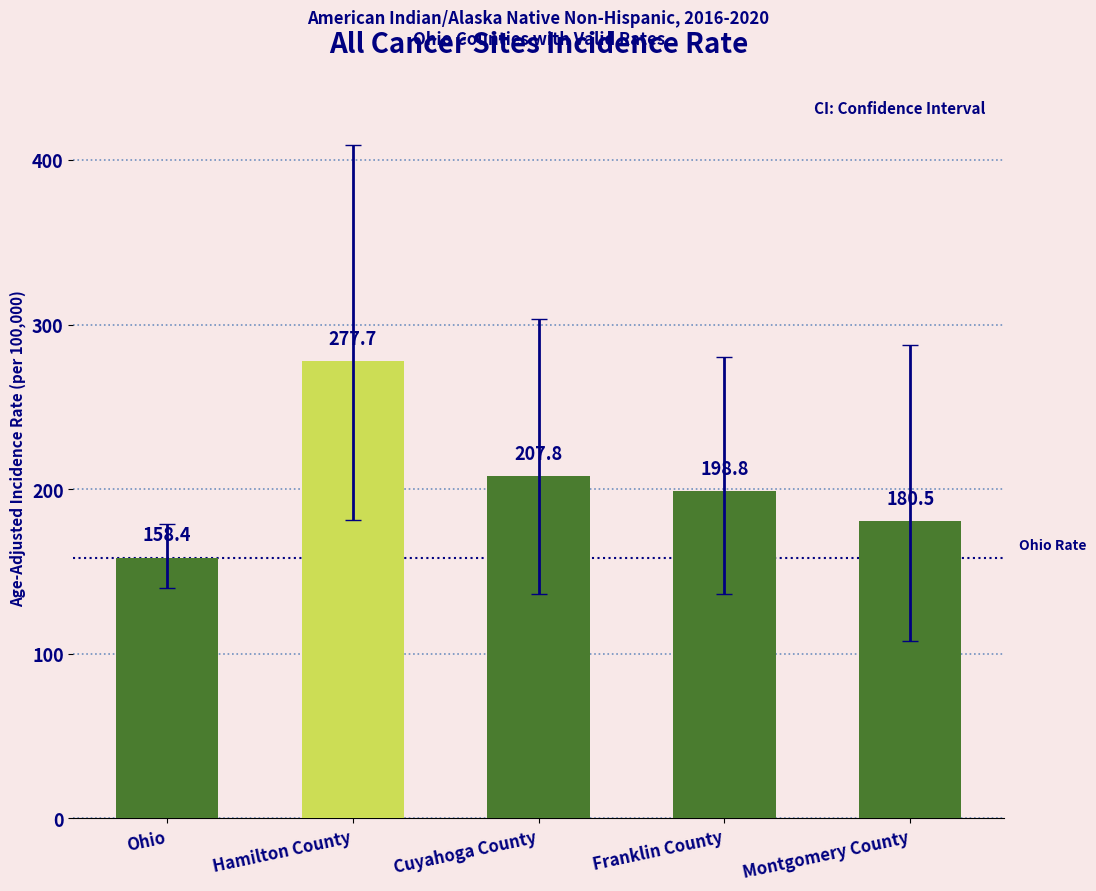

What is the difference between the maximum and minimum values?

119.3